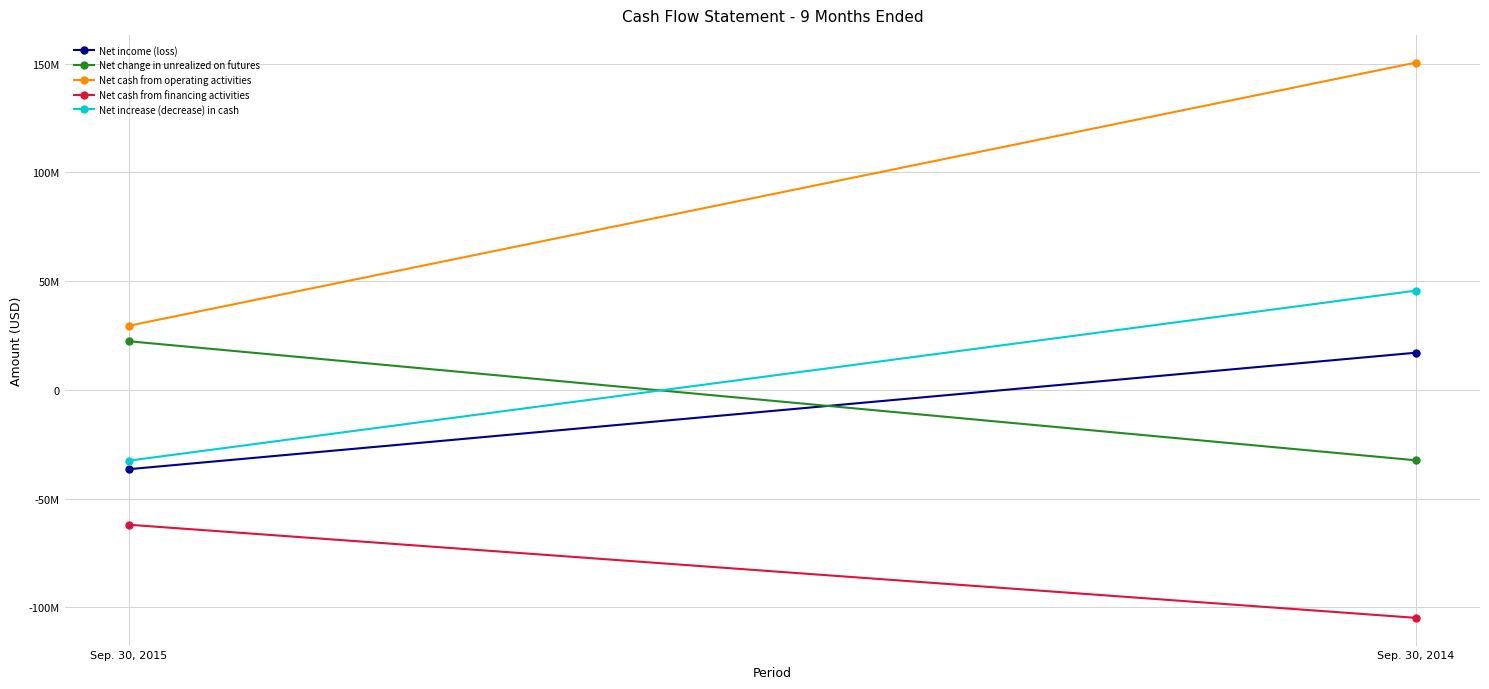

What is the difference between the Net income (loss) values at Sep. 30, 2015 and Sep. 30, 2014?

53561726